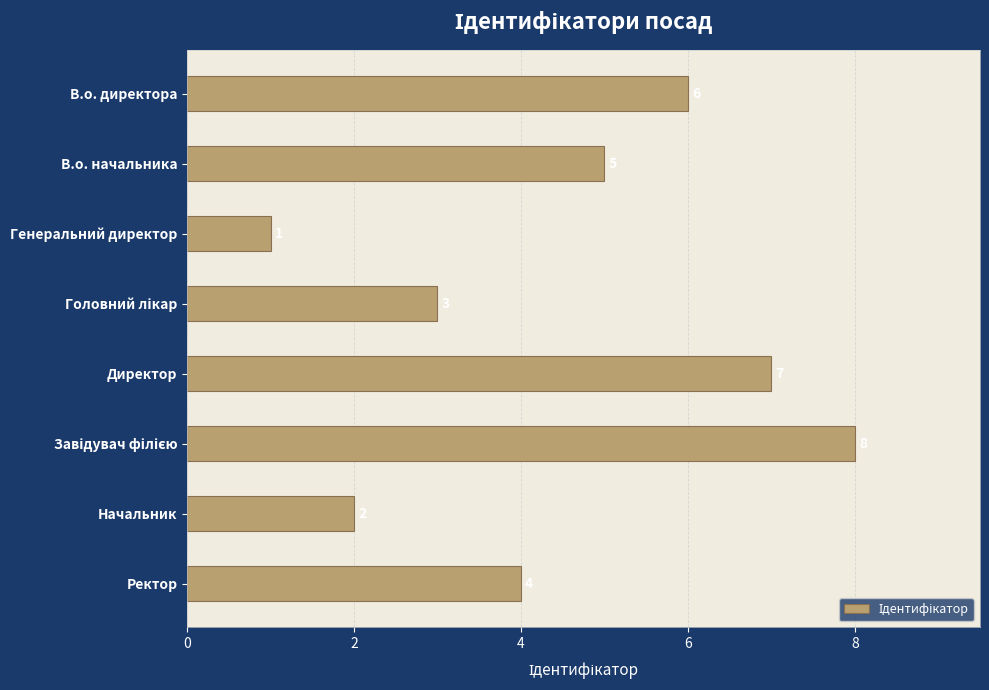

At which label is the value closest to 4?

Ректор